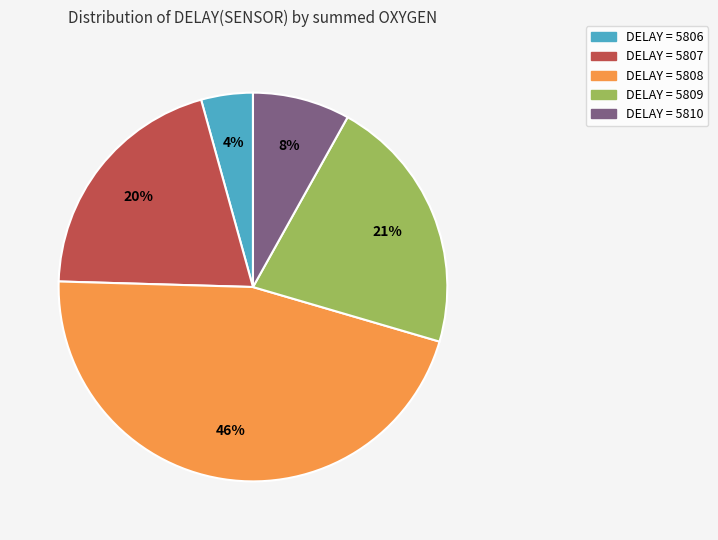

To the nearest percent, what is the average slice percentage?

20%